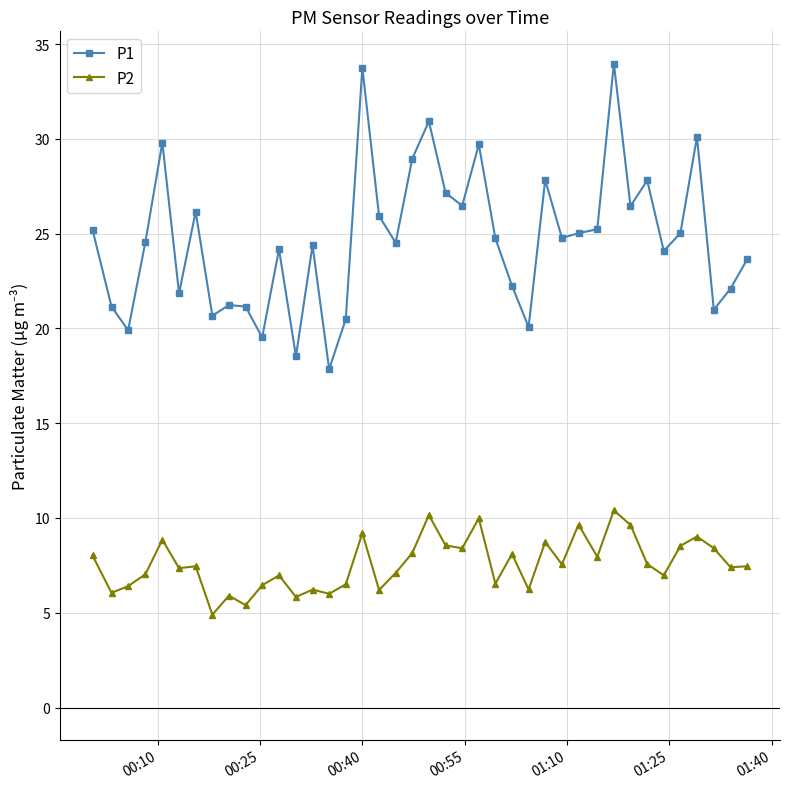

What is the average value of the P1 series?

24.7